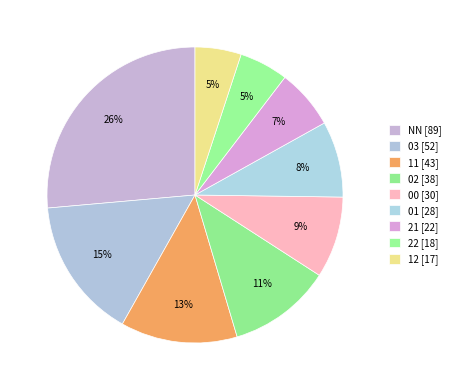

Count the number of slices in the pie.

9